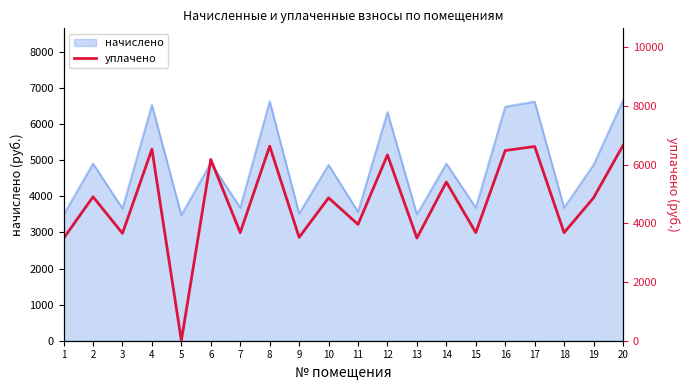

The value at 6 is 10684.1. True or false?

False